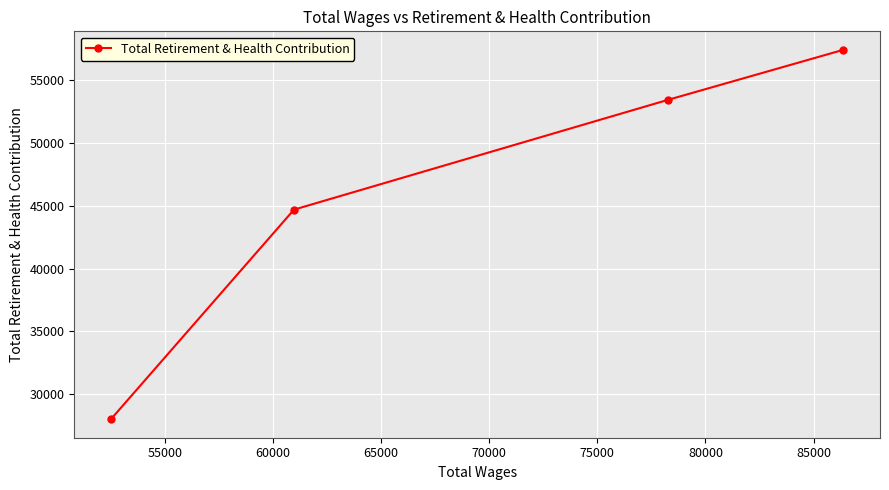

What is the difference between the second highest and second lowest values?

8730